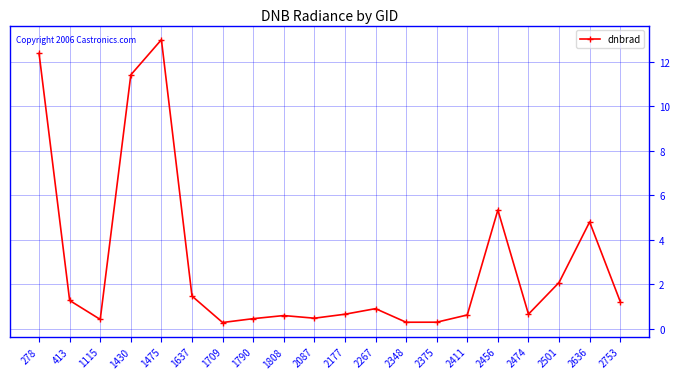

Where is the data nearest to the value 6?

2456